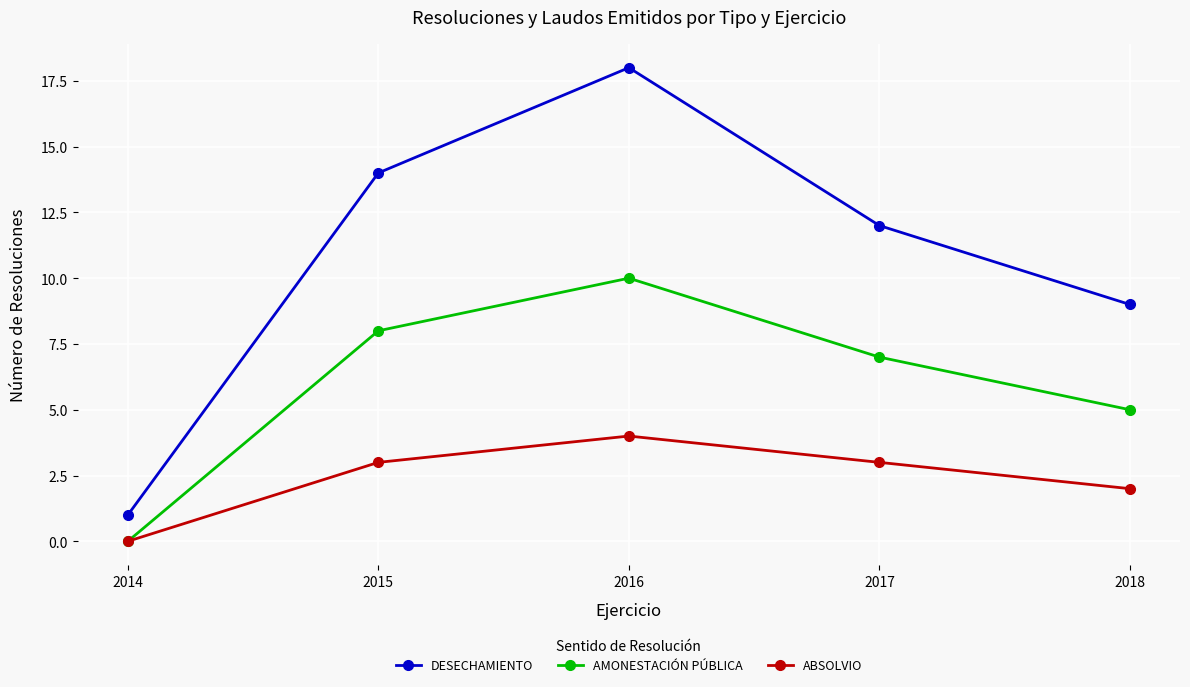

List the labels in order of AMONESTACIÓN PÚBLICA value, largest first.

2016, 2015, 2017, 2018, 2014